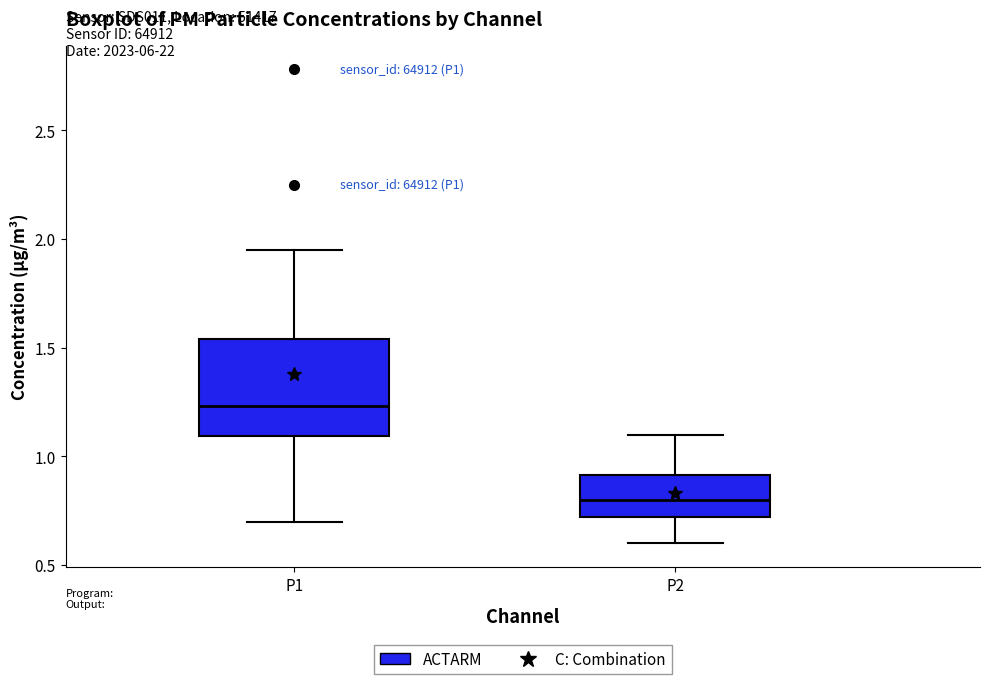

Which box has the highest median line?

P1